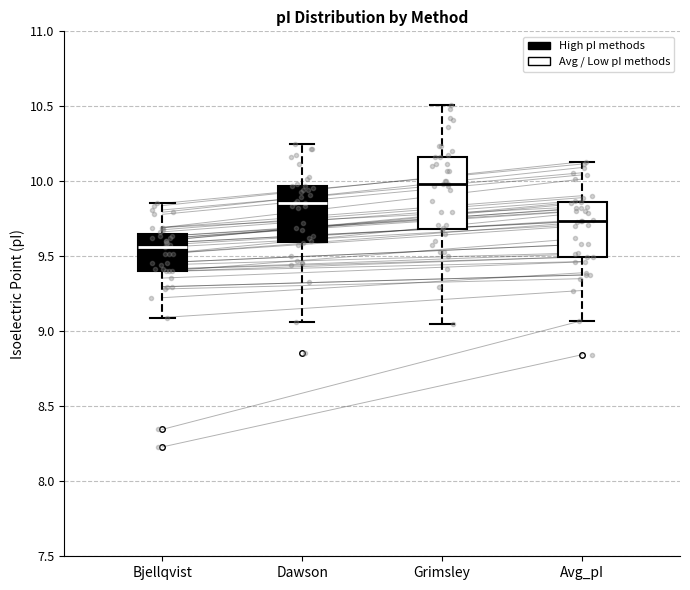

Comparing the boxes themselves (not the whiskers), which one is the tallest?

Grimsley